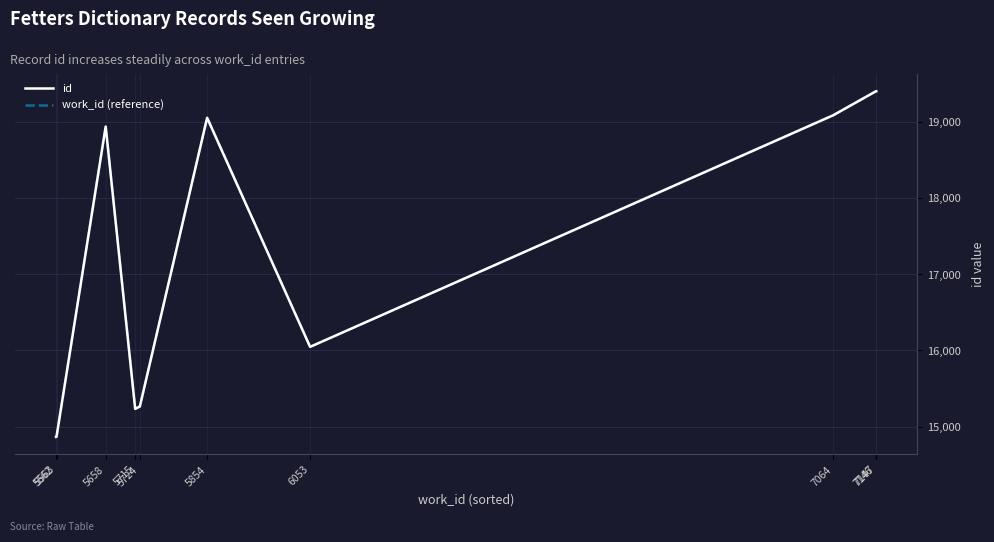

How many interior local peaks does the id series have?

2